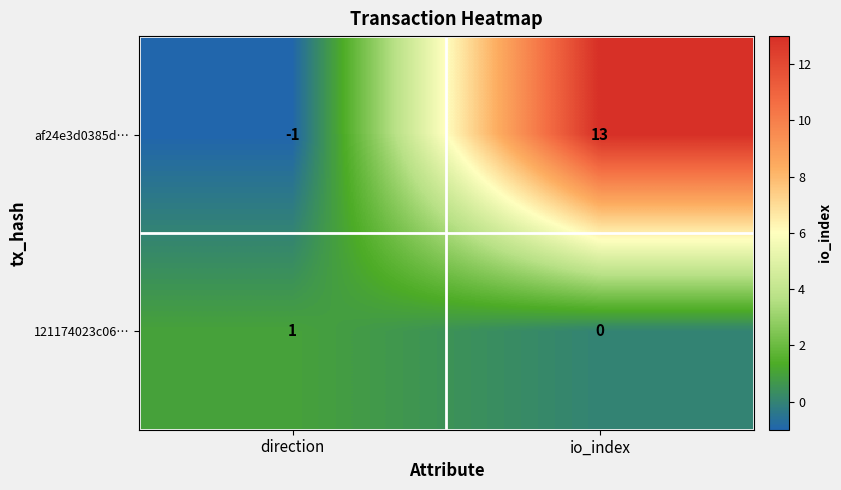

How many categories are shown in the chart?

2